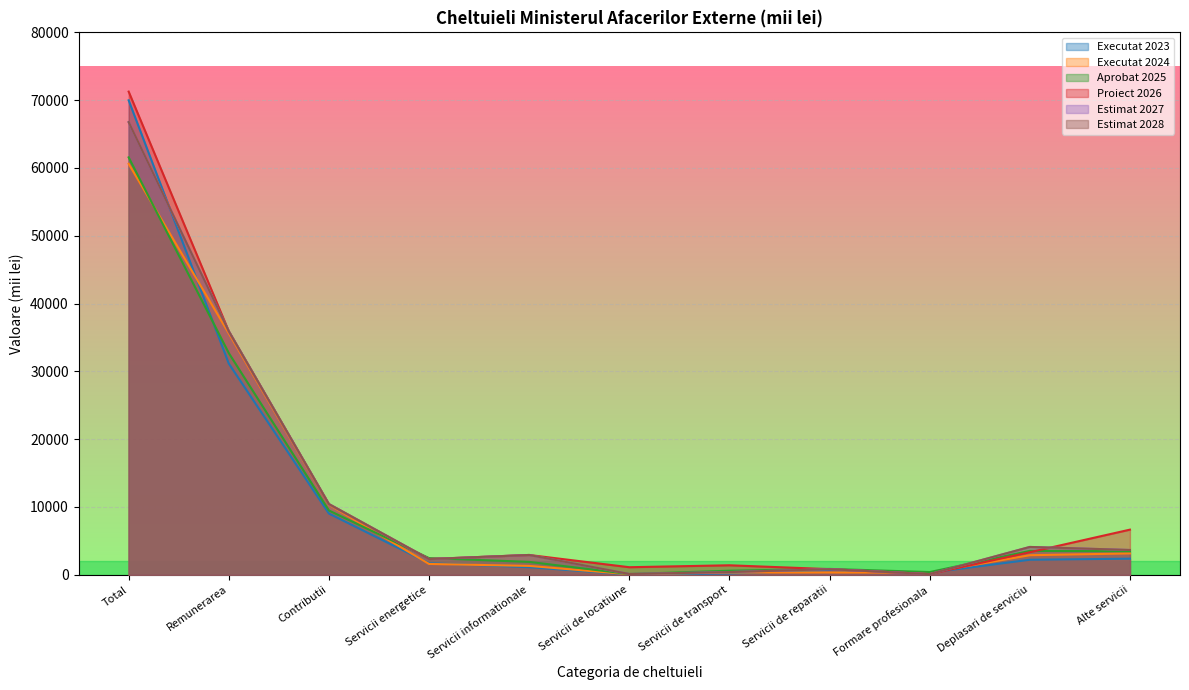

Rank the series by their maximum value, from lowest to highest.

Executat 2024, Aprobat 2025, Estimat 2027, Estimat 2028, Executat 2023, Proiect 2026